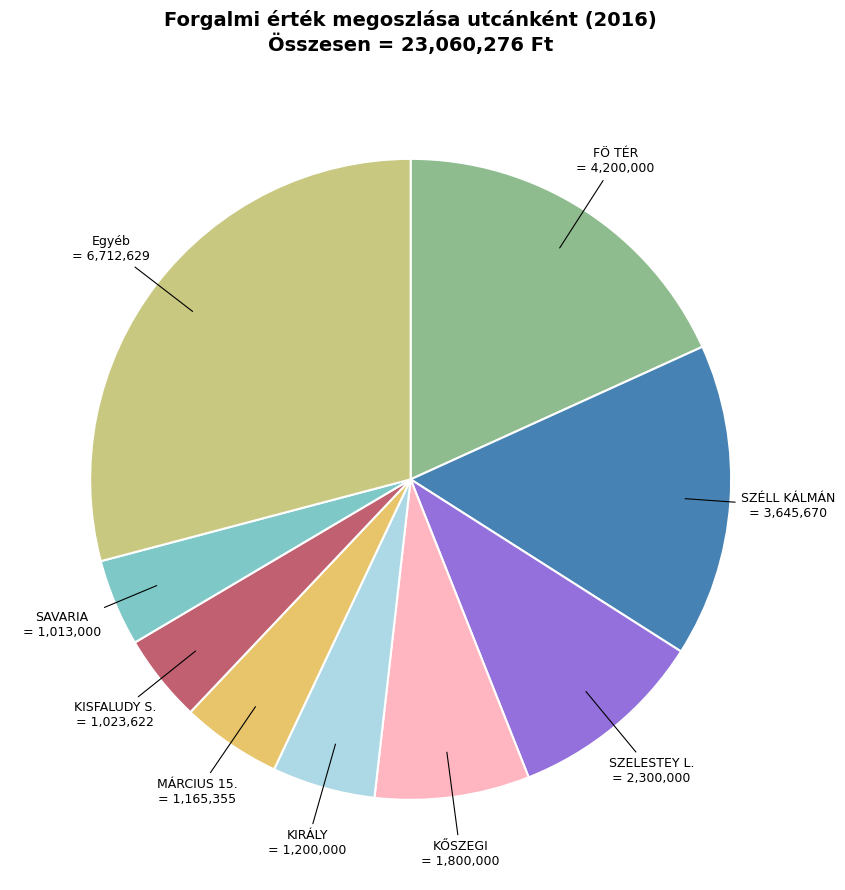

How many slices are in this pie chart?

9